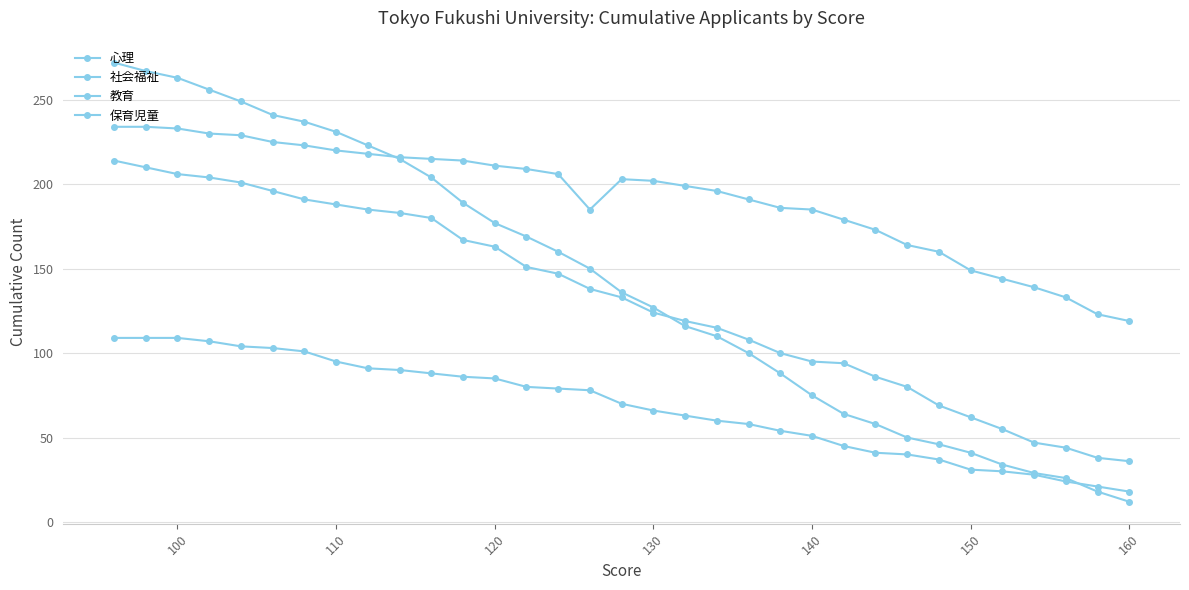

How many lines are shown in the chart?

4